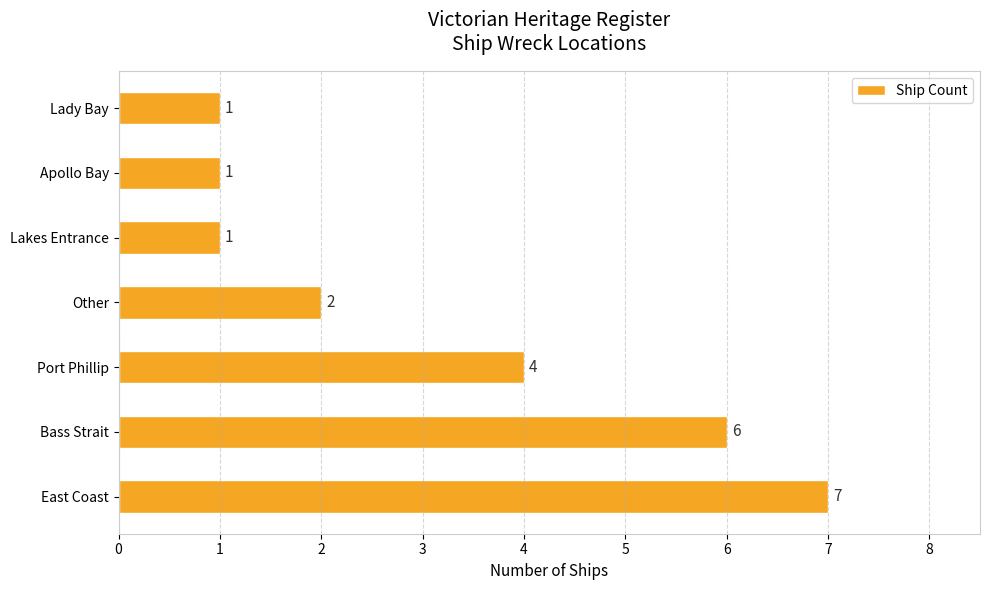

What is the average value?

3